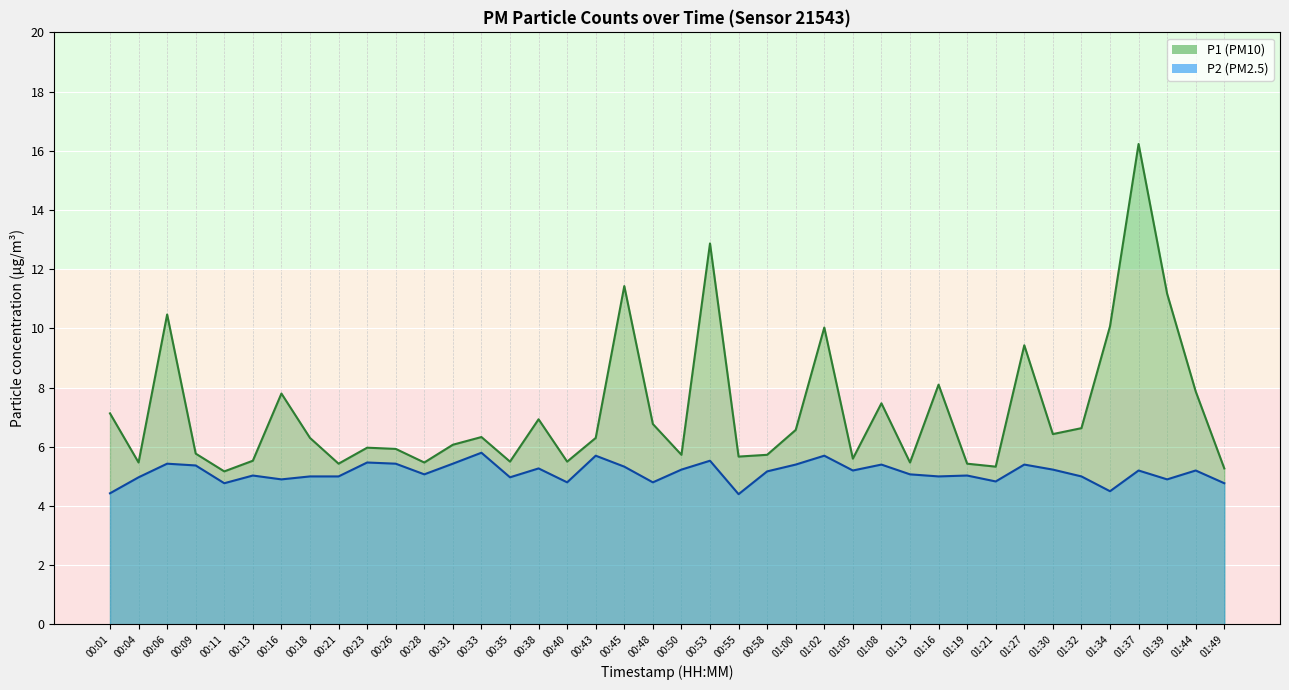

At which label does P2 first exceed 5?

00:06